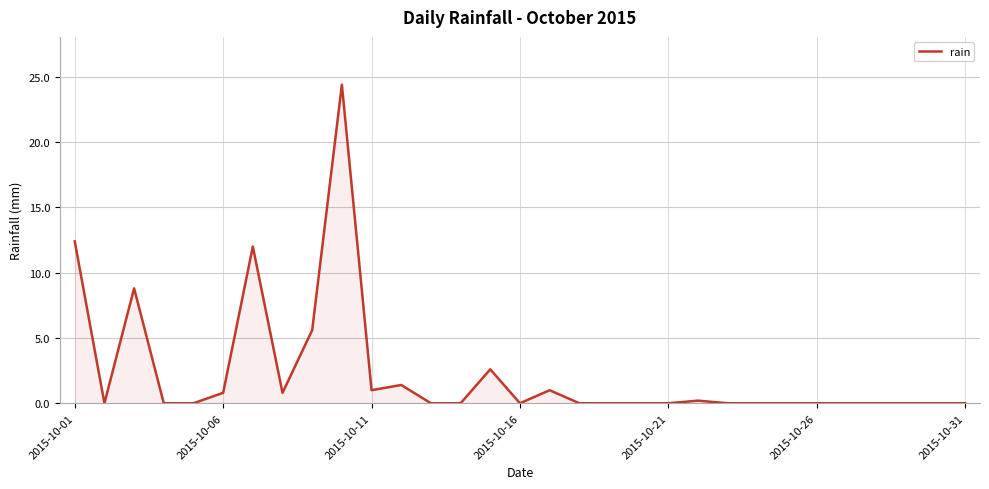

What is the greatest value displayed?

24.4